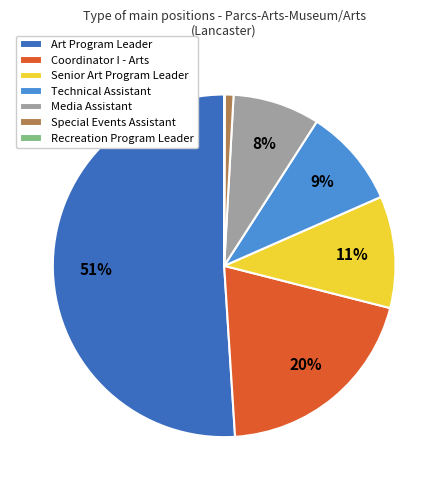

What is the largest slice in the pie chart?

Art Program Leader